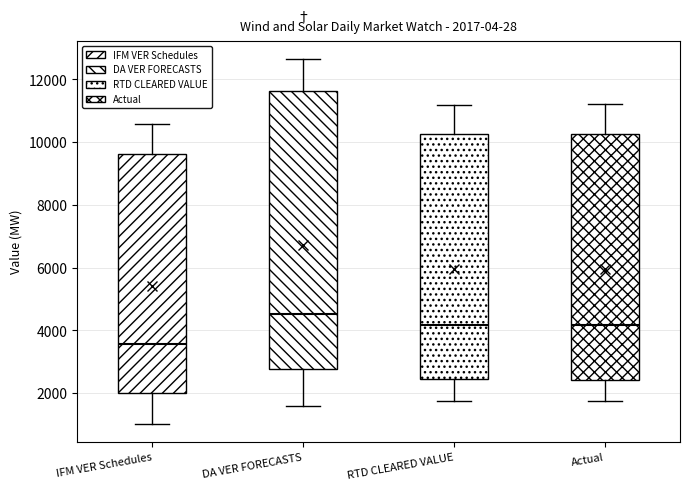

Comparing the boxes themselves (not the whiskers), which one is the tallest?

DA VER FORECASTS